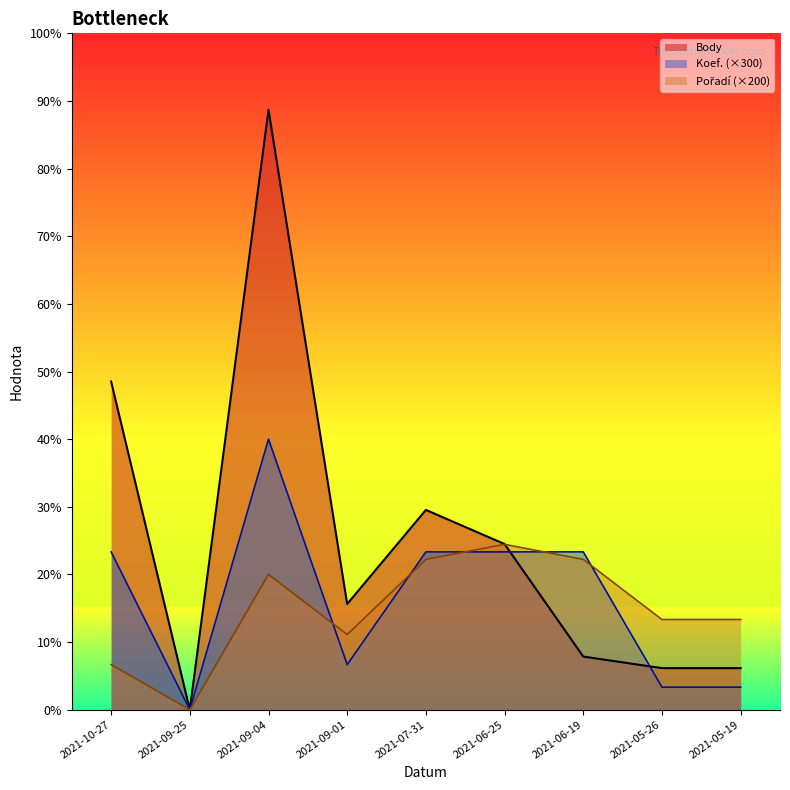

Reading left to right, extract all data points from this chart.

Body: 4367	0	7983	1406	2658	2204	707	553	553
Koef.: 2100	0	3600	600	2100	2100	2100	300	300
Pořadí: 600	0	1800	1000	2000	2200	2000	1200	1200